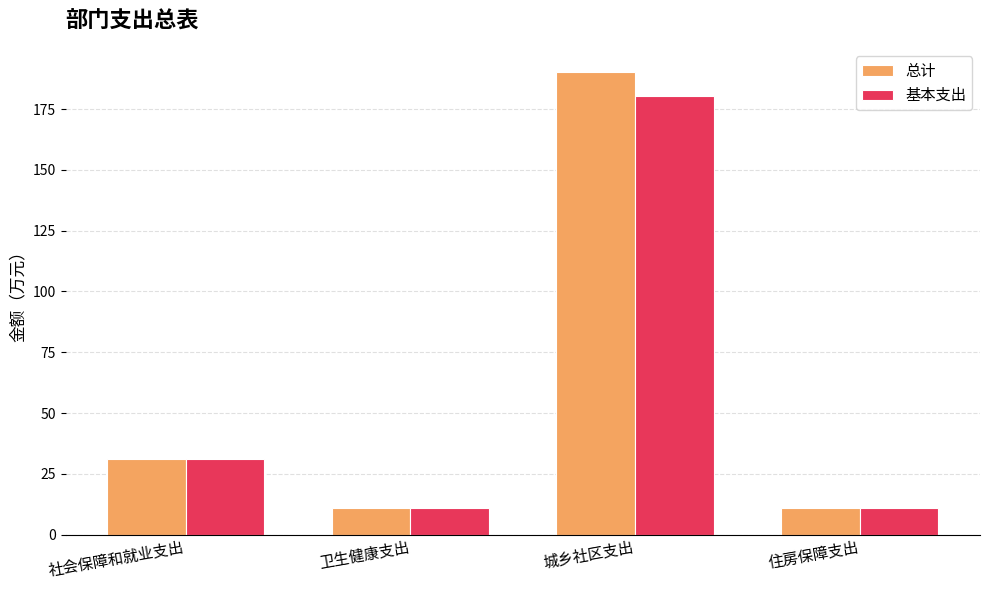

How many bars are there in each group?

2